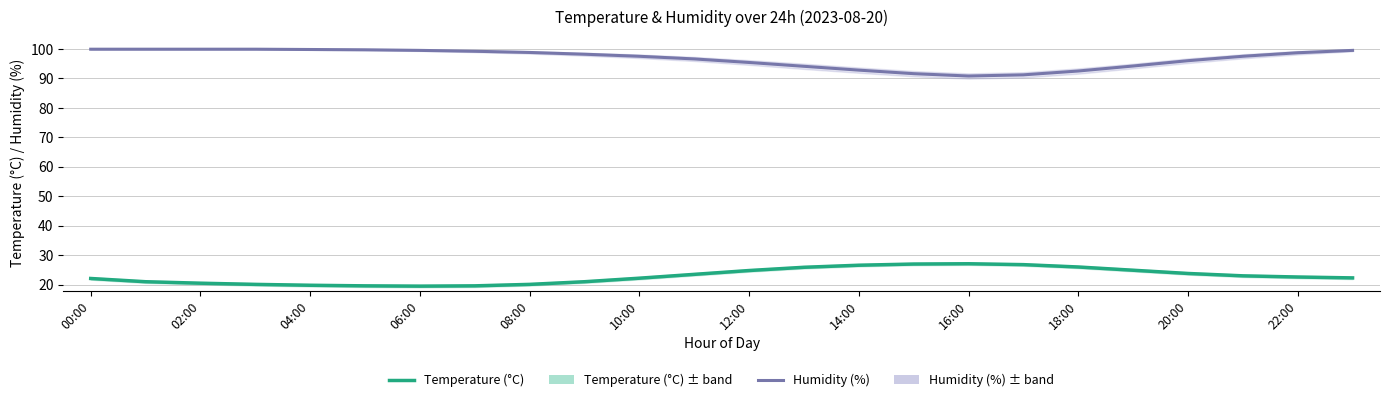

What position from the left is 10:00?

6